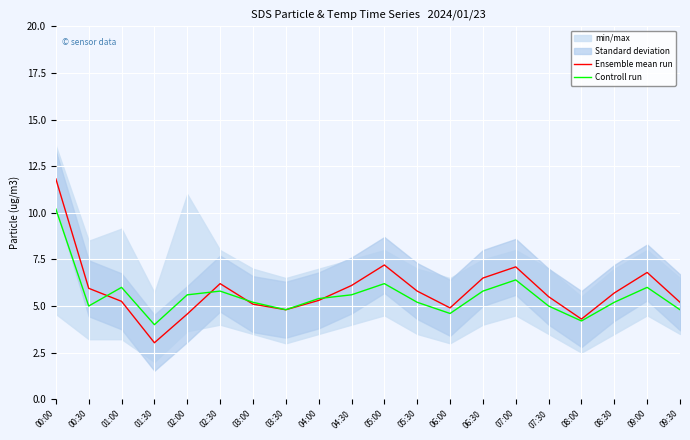

Which label corresponds to the smallest value in the chart?

01:30